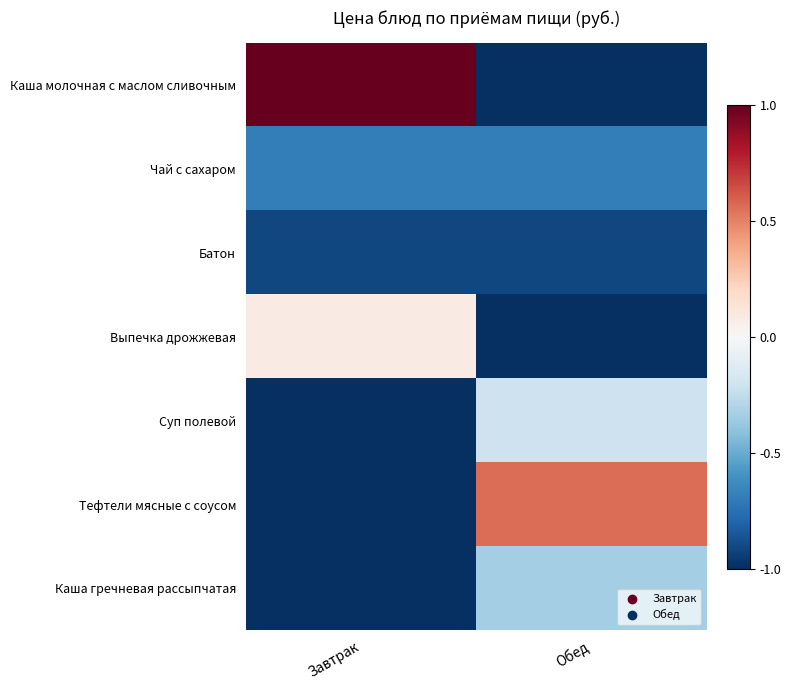

Reading left to right, list all the values displayed in this chart.

Каша молочная с маслом сливочным: Завтрак=1.0	Обед=-1.0
Чай с сахаром: Завтрак=-0.7	Обед=-0.7
Батон: Завтрак=-0.9	Обед=-0.9
Выпечка дрожжевая: Завтрак=0.1	Обед=-1.0
Суп полевой: Завтрак=-1.0	Обед=-0.2
Тефтели мясные с соусом: Завтрак=-1.0	Обед=0.6
Каша гречневая рассыпчатая: Завтрак=-1.0	Обед=-0.3